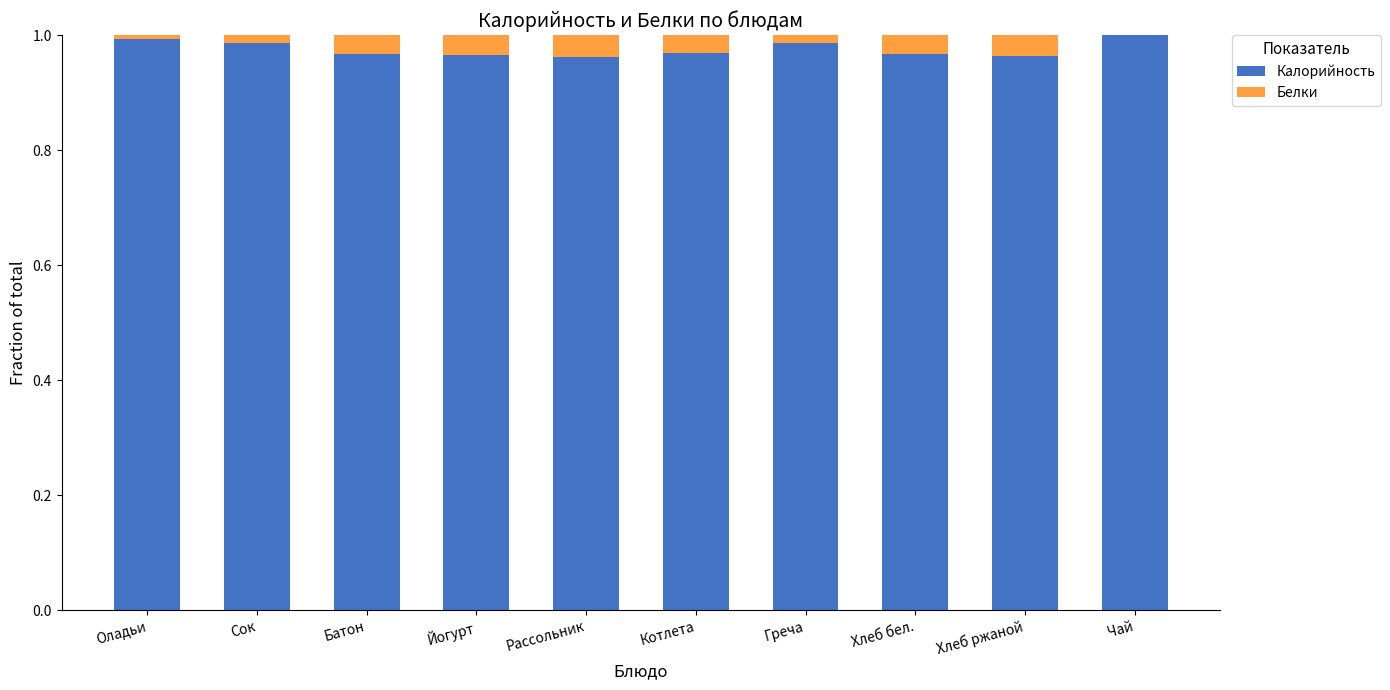

What is the sum of all Калорийность values?

9.8